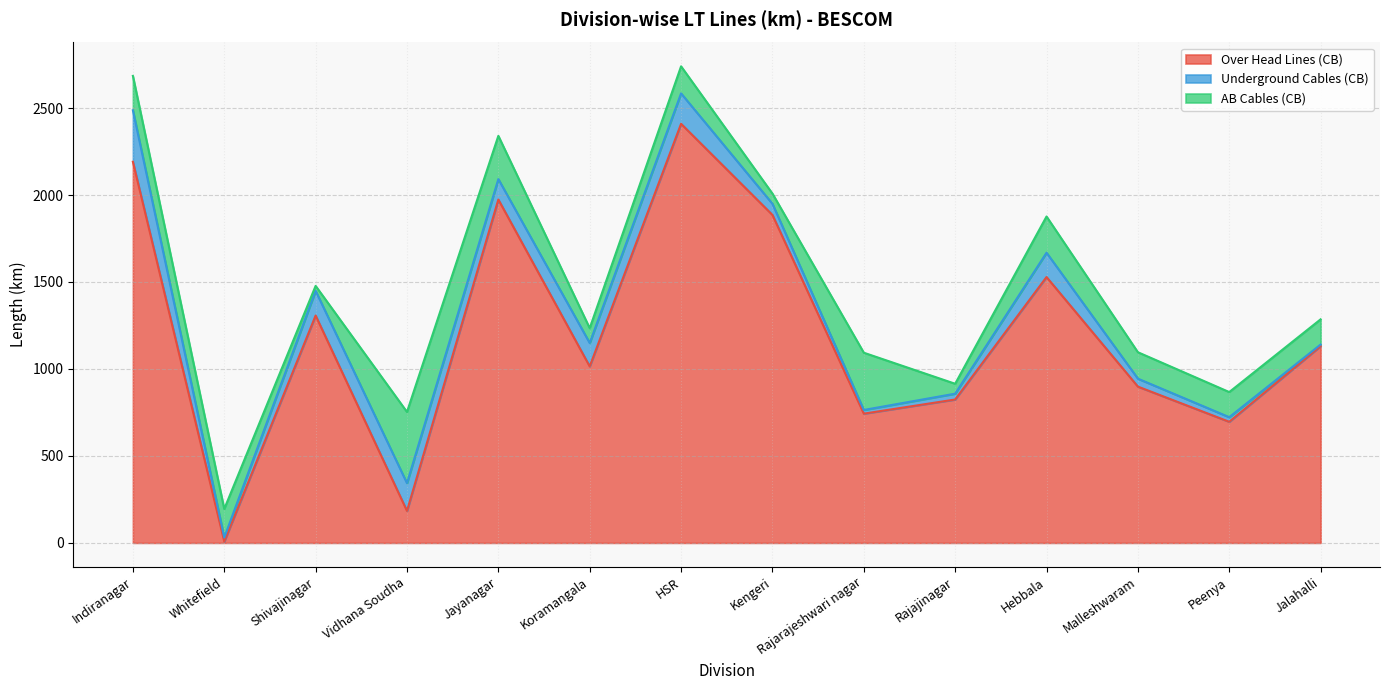

What is the sum of all AB Cables (CB) values?

2383.8